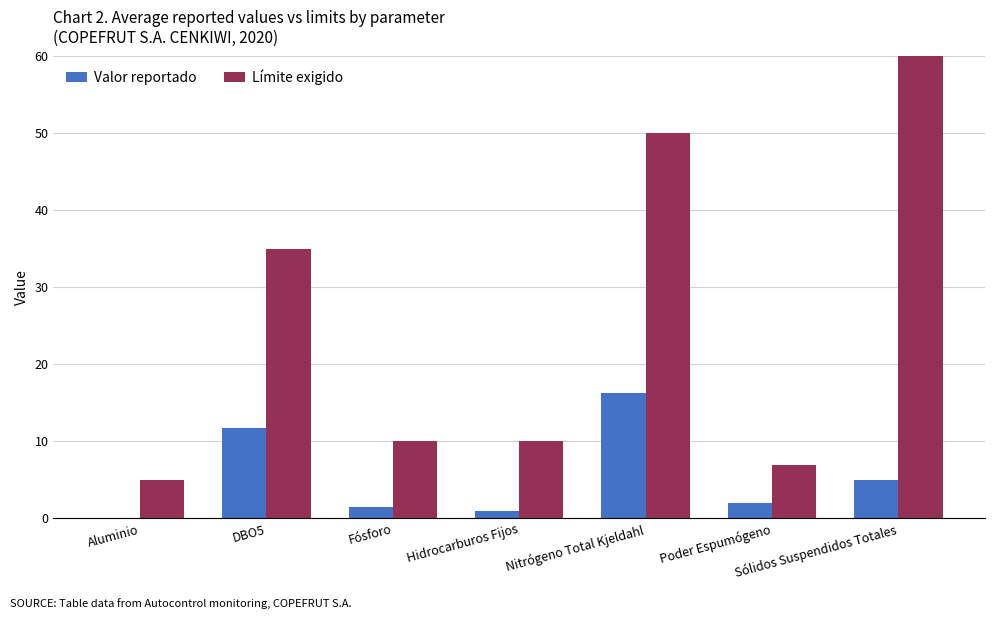

How many series are shown in this chart?

2